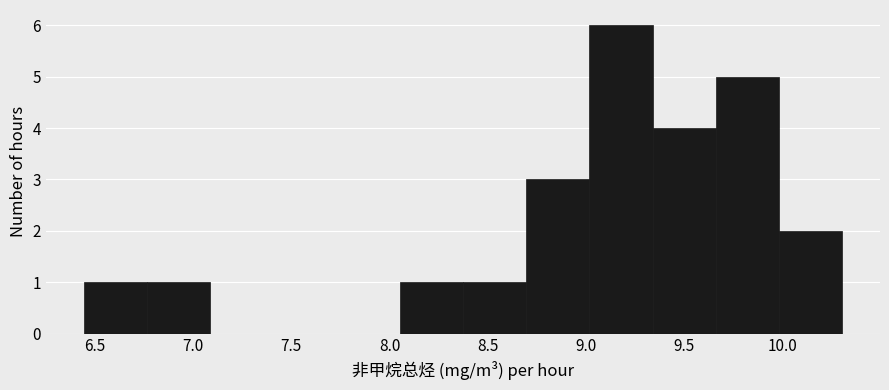

Which range on the x-axis has the tallest bar?

9.00 to 9.35